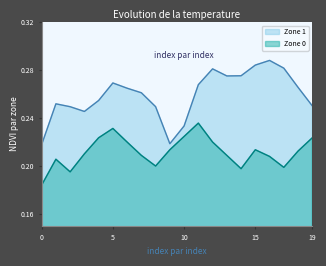

Reading left to right, transcribe all the data shown in this chart.

Zone 0: 0=0.2	1=0.2	2=0.2	3=0.2	4=0.2	5=0.2	6=0.2	7=0.2	8=0.2	9=0.2	10=0.2	11=0.2	12=0.2	13=0.2	14=0.2	15=0.2	16=0.2	17=0.2	18=0.2	19=0.2
Zone 1: 0=0.2	1=0.3	2=0.2	3=0.2	4=0.3	5=0.3	6=0.3	7=0.3	8=0.2	9=0.2	10=0.2	11=0.3	12=0.3	13=0.3	14=0.3	15=0.3	16=0.3	17=0.3	18=0.3	19=0.3